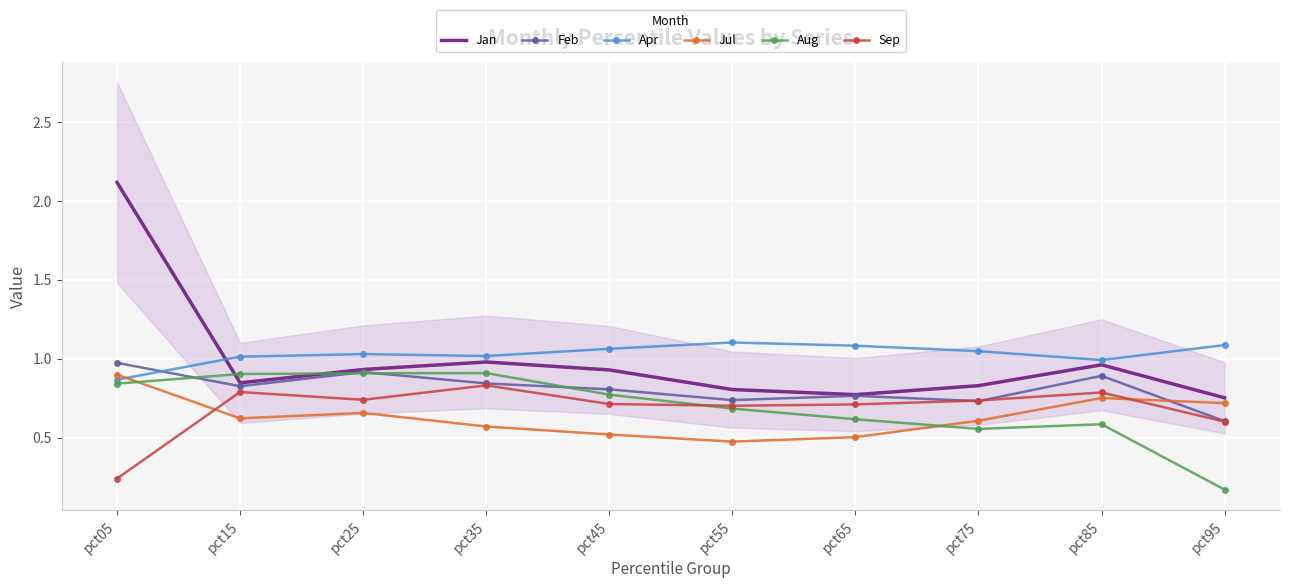

Is the value of Apr at pct55 greater than the value of Jul at pct25?

Yes